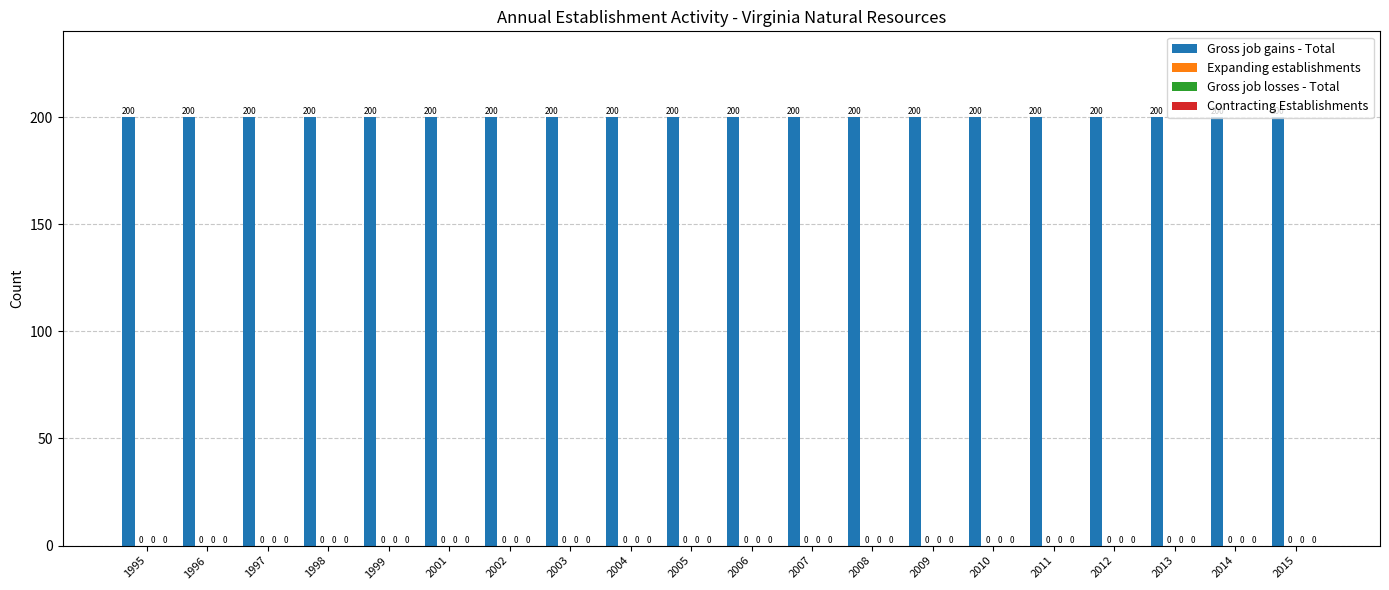

Which has a higher value, 2015 or 2008?

2015